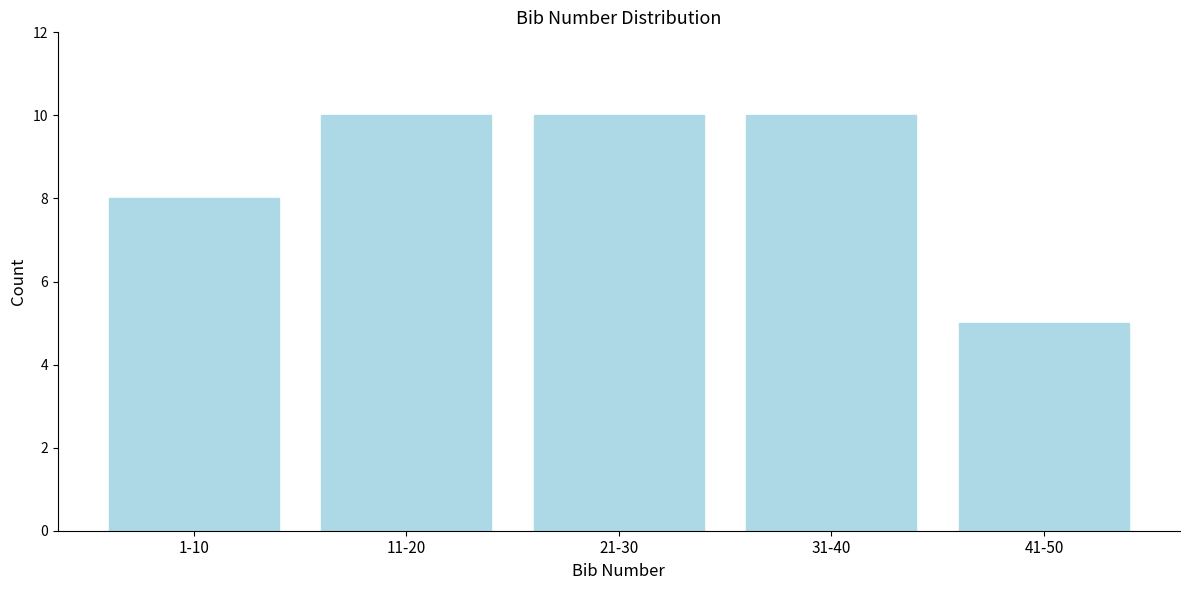

Reading left to right, what are all the values shown in this chart?

1-10=8	11-20=10	21-30=10	31-40=10	41-50=5